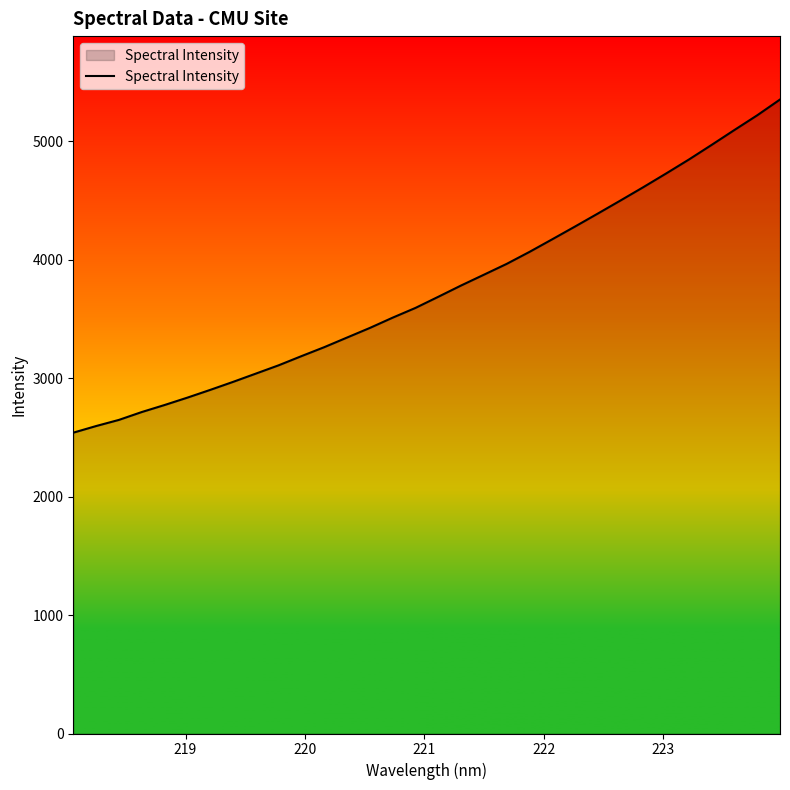

What is the difference between the maximum and minimum values?

2813.7